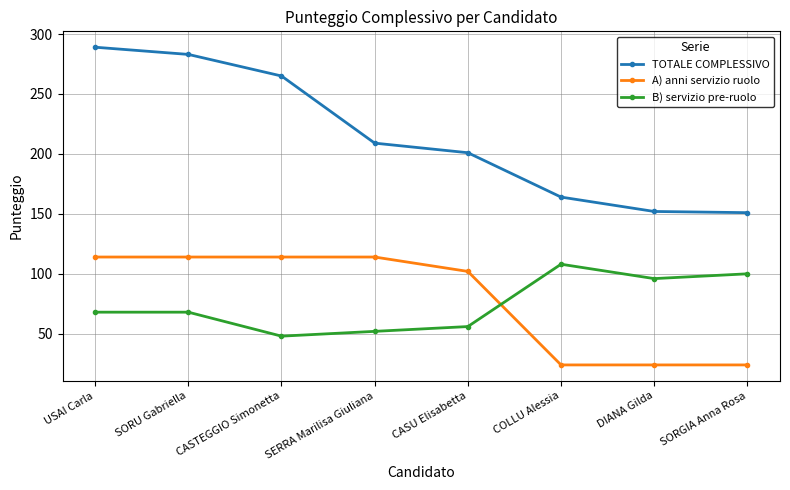

True or false: A) anni servizio ruolo has a value of 114 at SORU Gabriella.

True